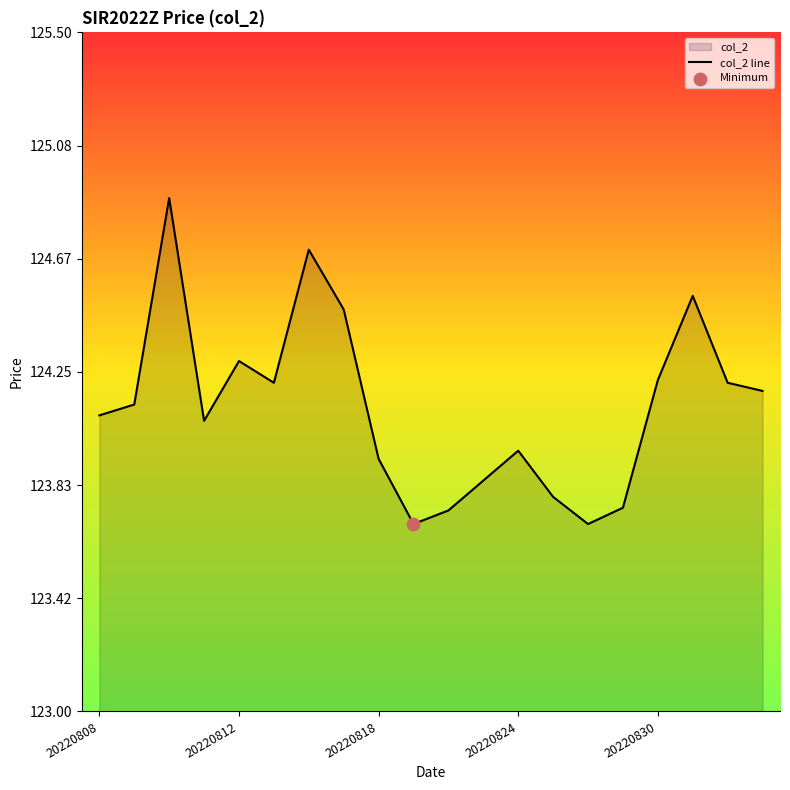

What is the difference between the maximum and minimum values?

1.2